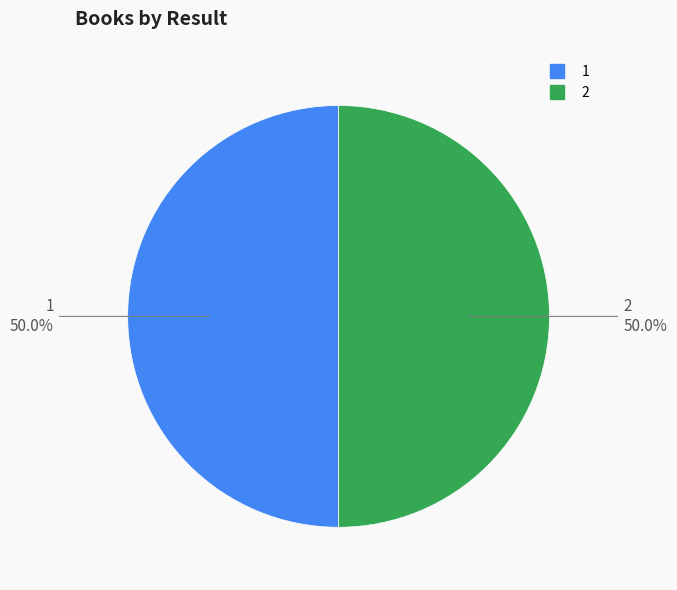

Approximately how many times larger is the value at 2 compared to 1?

1.0